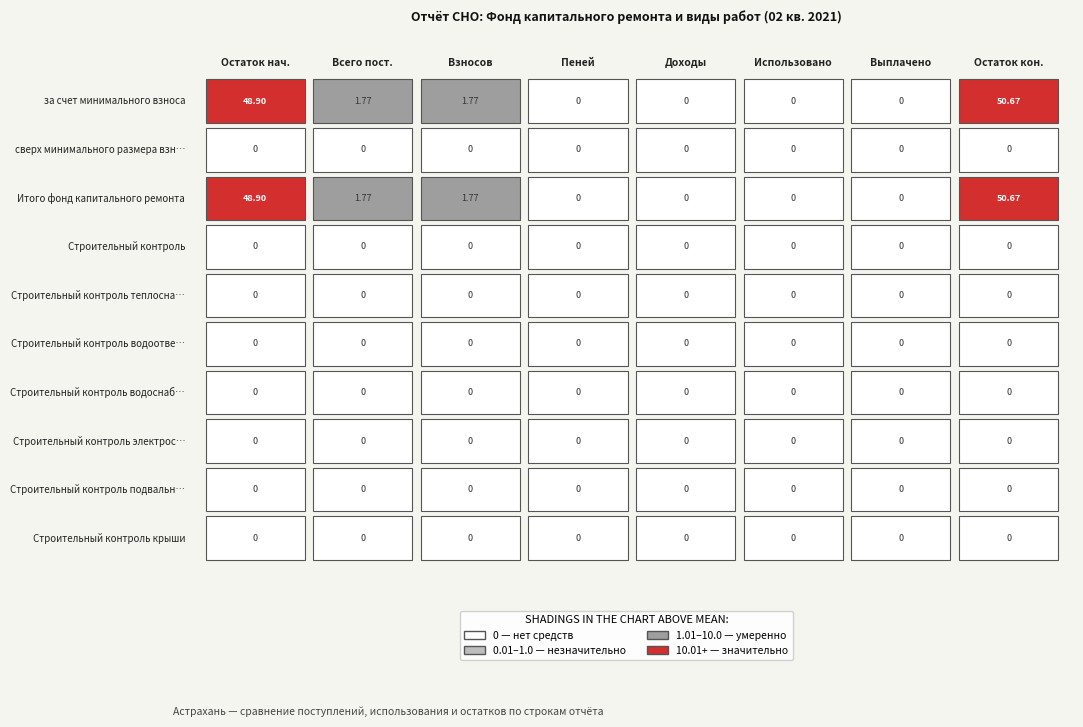

How many distinct data groups are displayed?

10